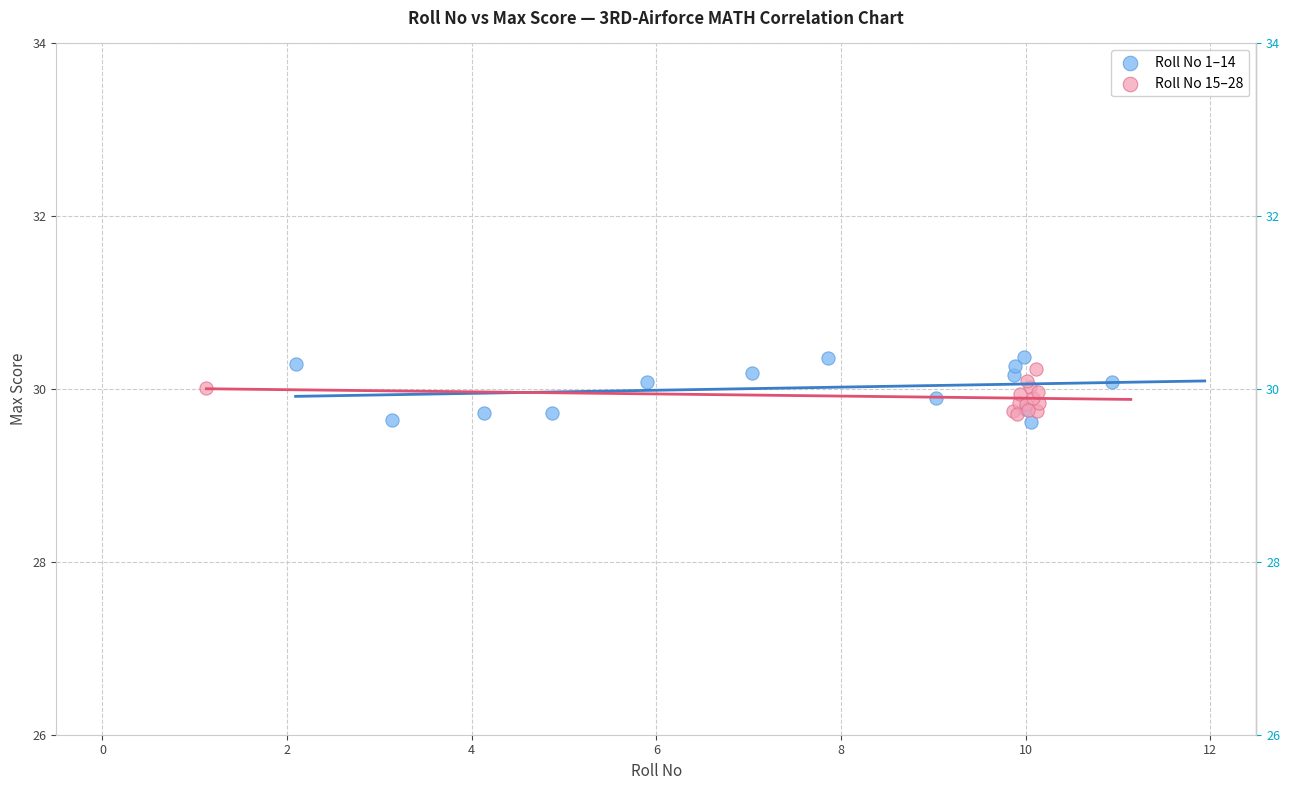

What are all the series names shown in the legend?

Roll No 1–14, Roll No 15–28